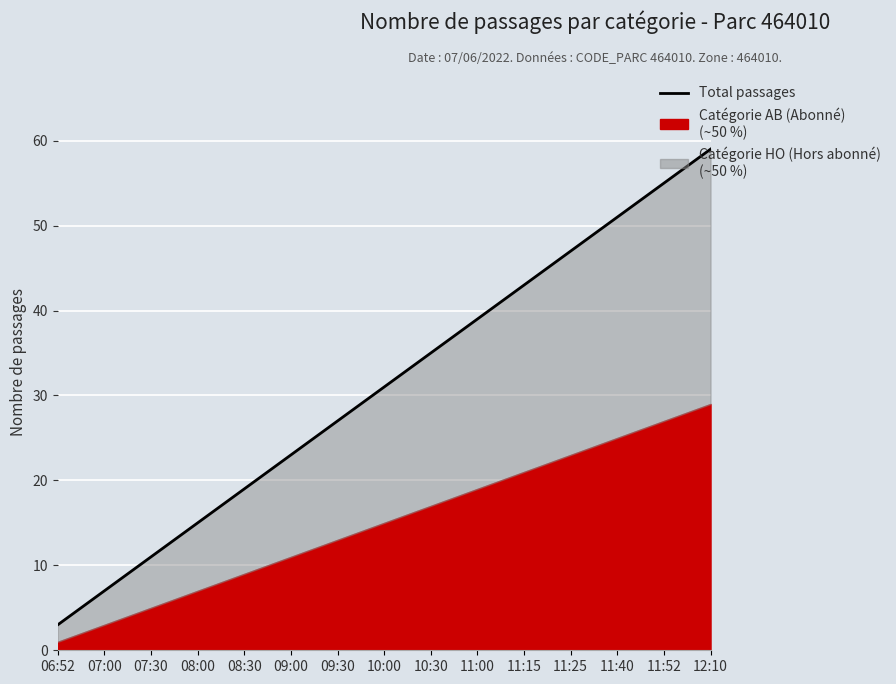

How many data points are above 31?

7